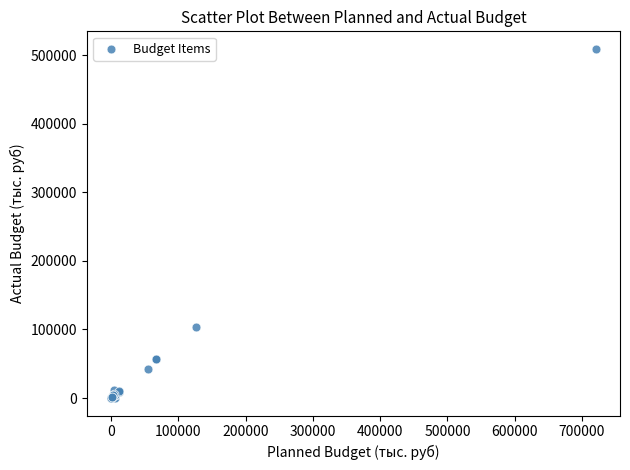

What Y value in the scatter plot is closest to 254691?

103953.3